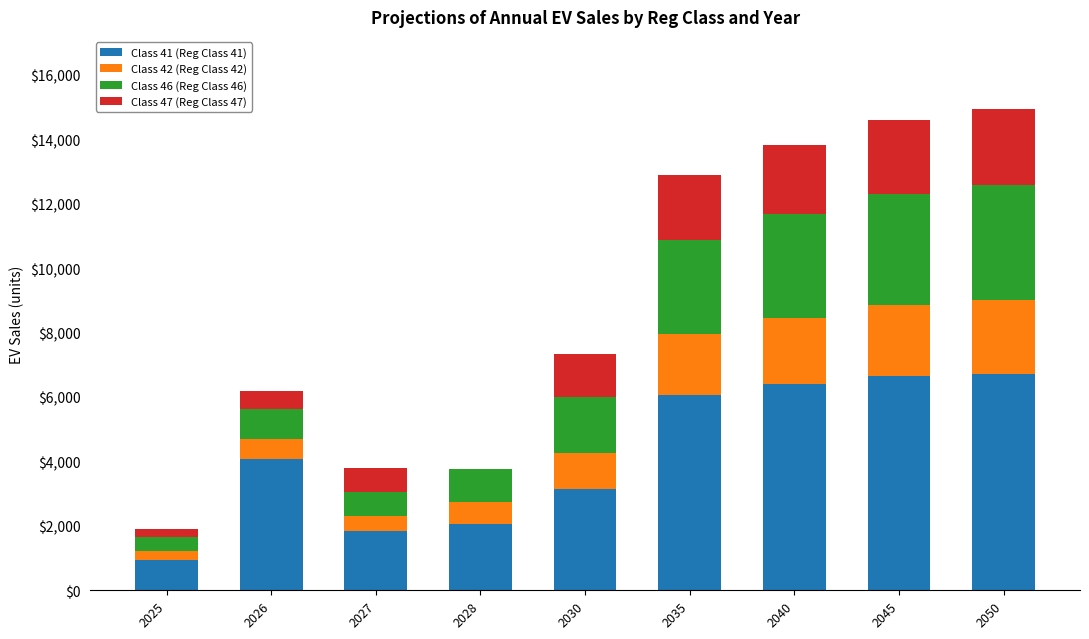

What is the maximum value for Class 41 (Reg Class 41)?

6722.5